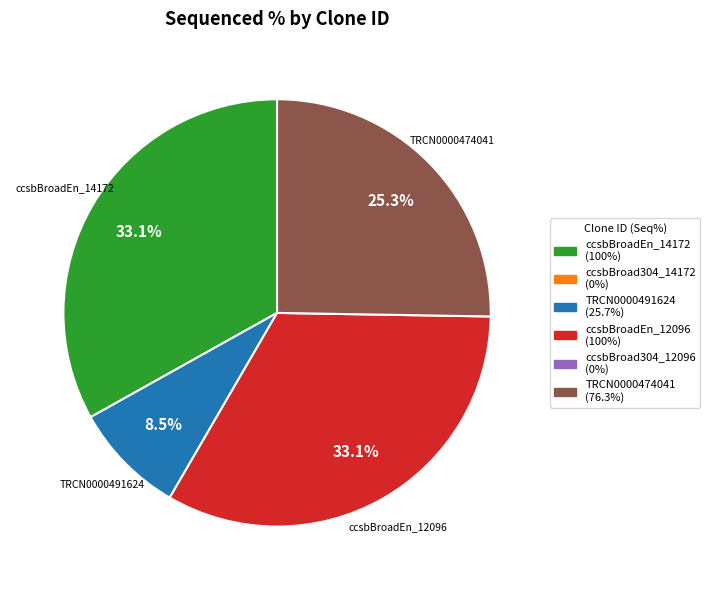

Is there a majority slice in this chart?

No